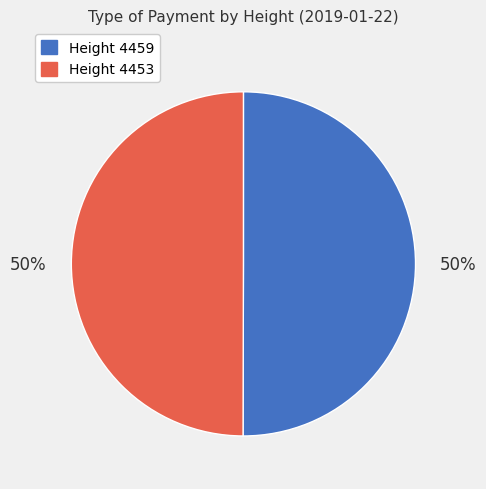

Is it true that Height 4453 is 61% of the pie?

False